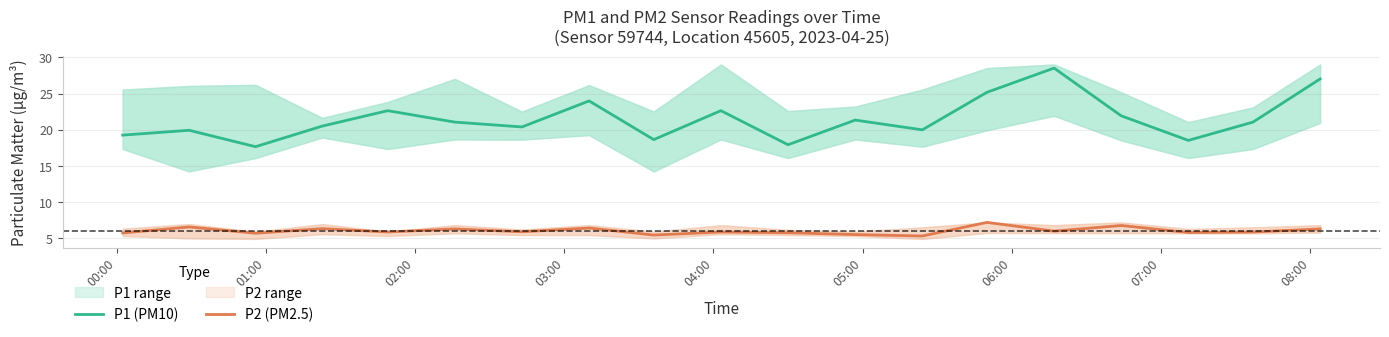

True or false: P2 (PM2.5) and P1 (PM10) cross at least once.

False